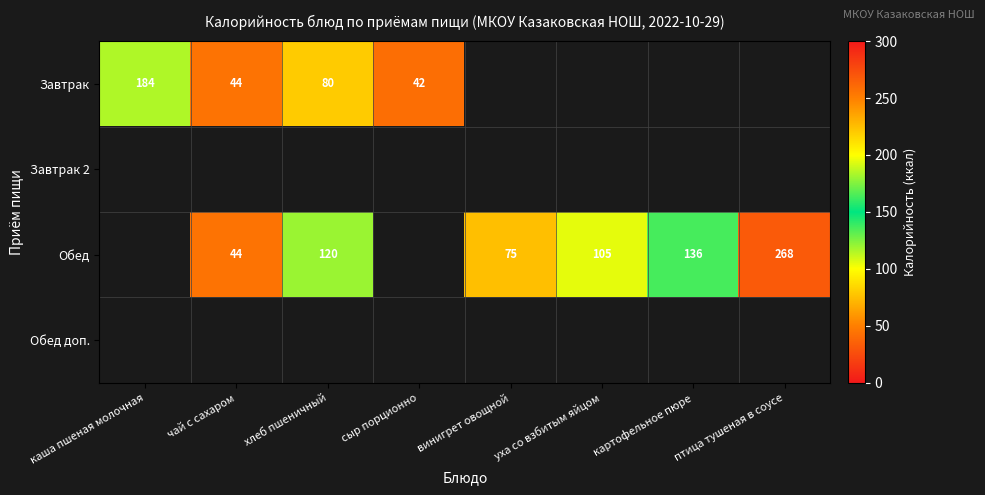

The Обед series shows 105 at уха со взбитым яйцом. True or false?

True